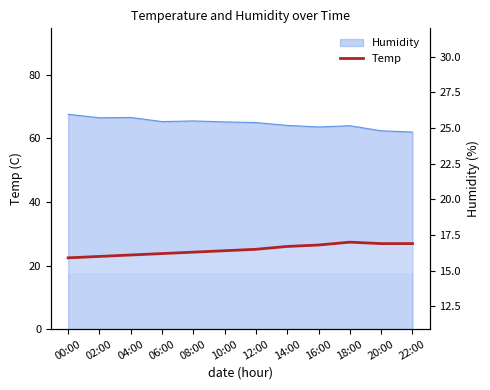

List the labels in order of value, largest first.

18:00, 20:00, 22:00, 16:00, 14:00, 12:00, 10:00, 08:00, 06:00, 04:00, 02:00, 00:00